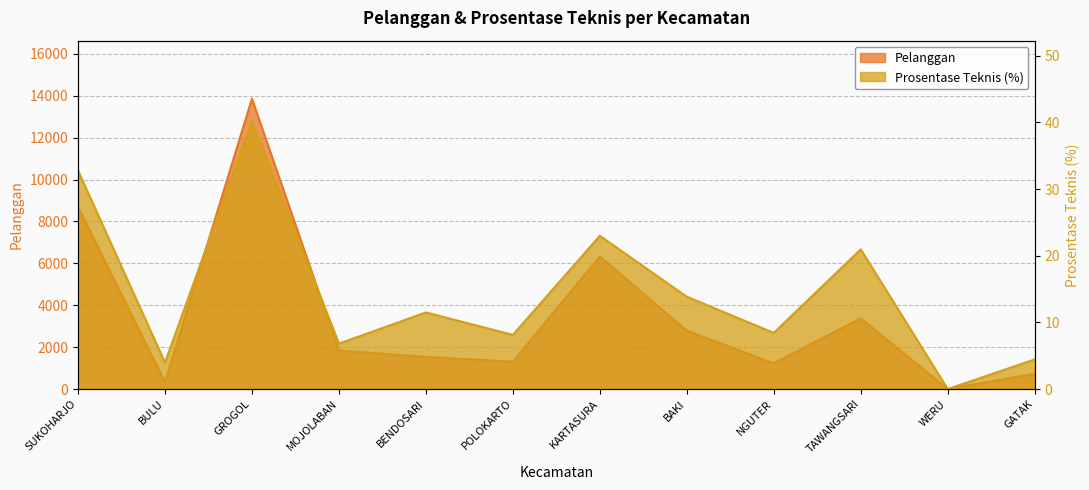

What are all the series names shown in the legend?

Pelanggan, Prosentase Teknis (%)